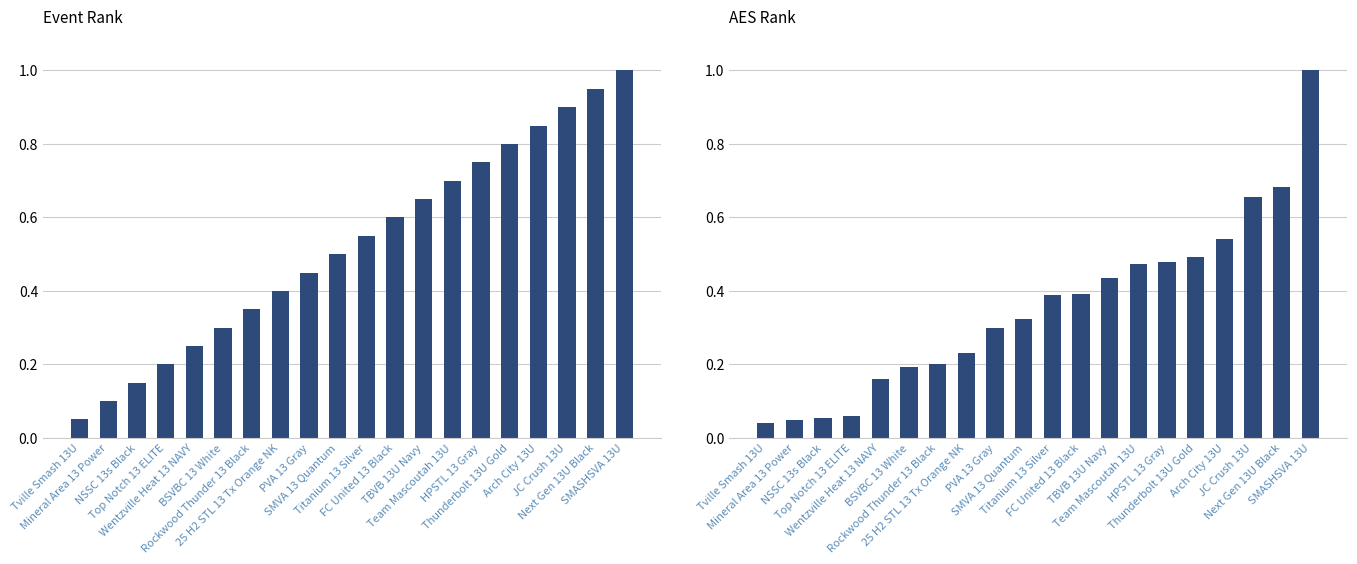

Which series has the largest total across all categories?

Event Rank